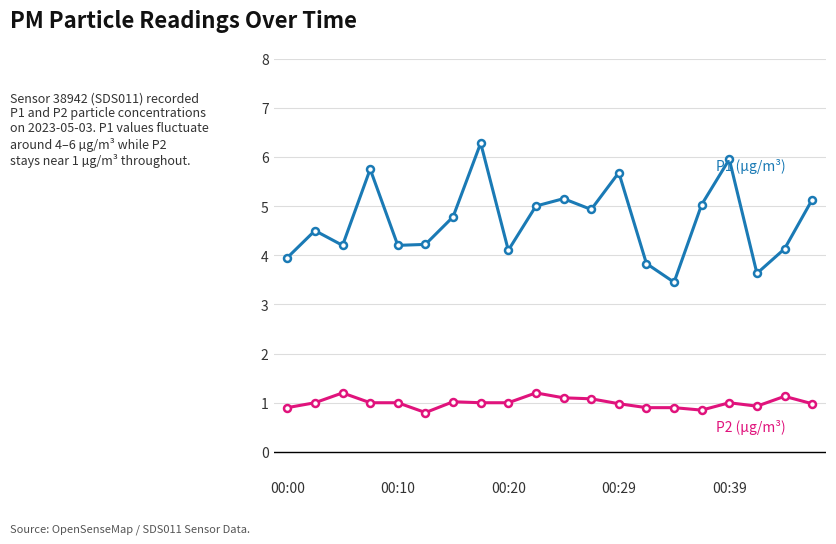

What is the minimum value shown in the chart?

0.8